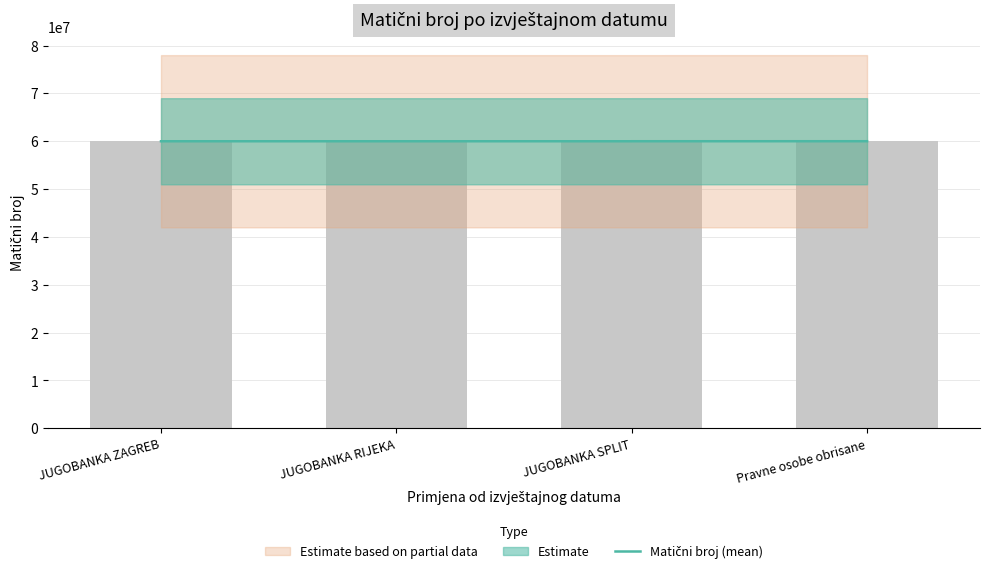

What is the average value?

60002650